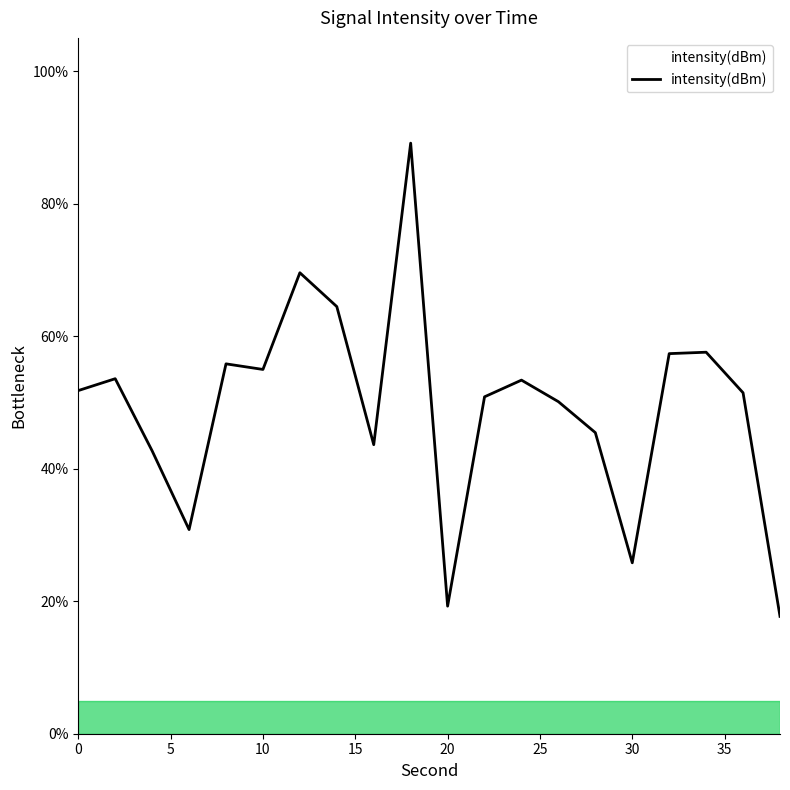

What is the smallest value displayed?

17.7